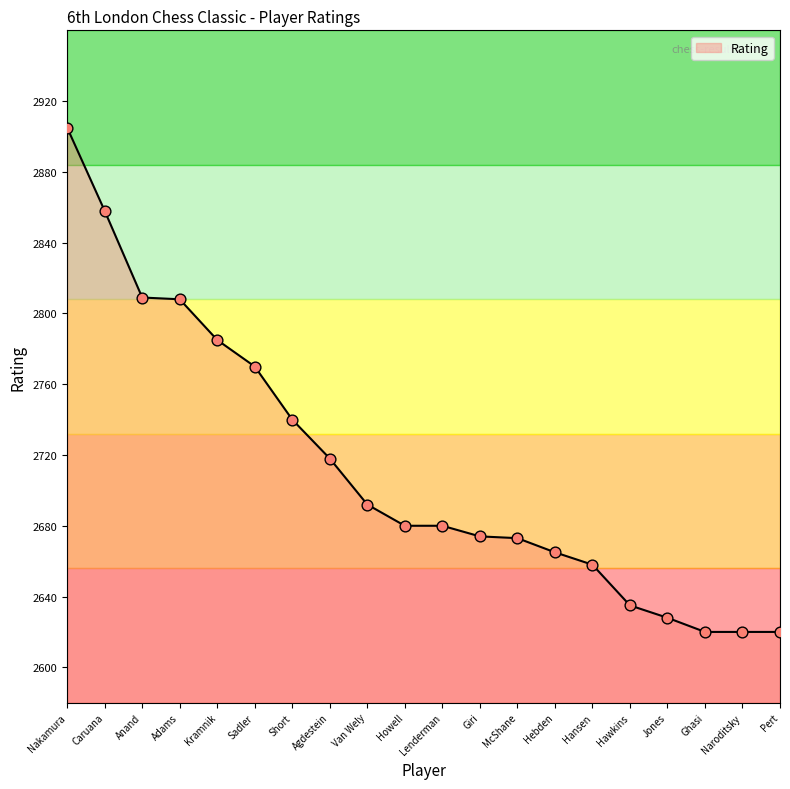

Between Jones and Van Wely, which is larger?

Van Wely